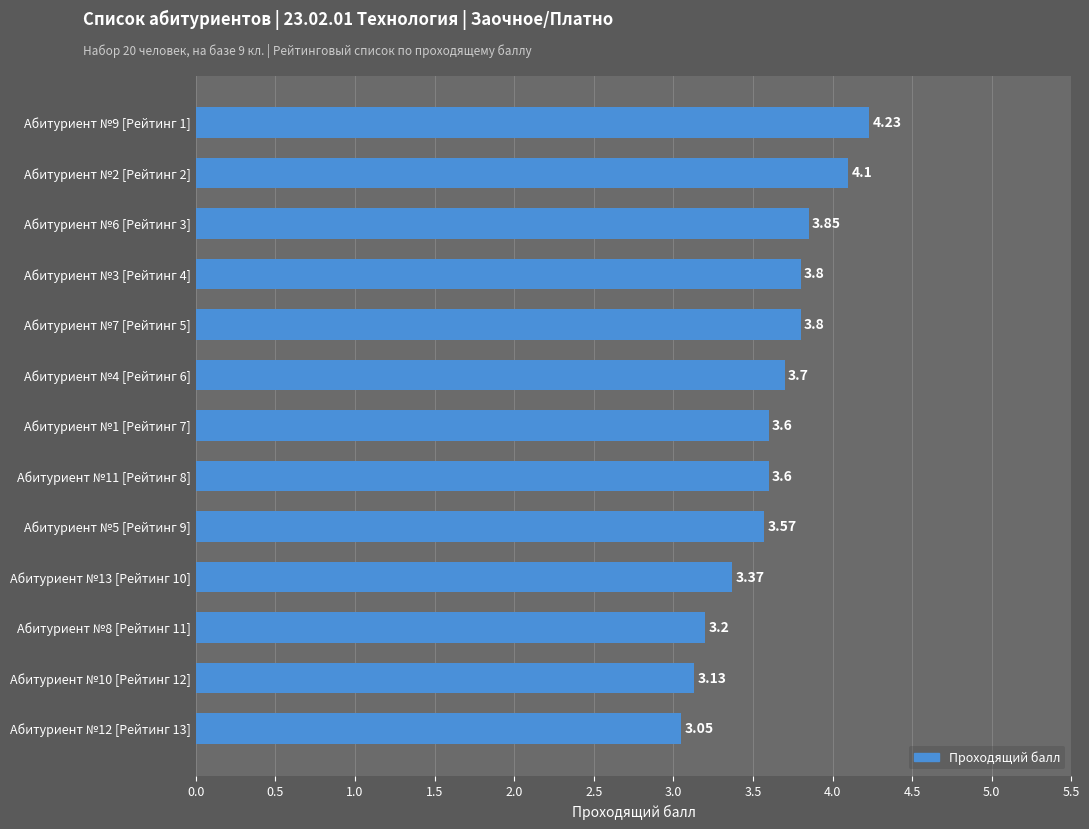

What is the ratio of the value at Абитуриент №13 [Рейтинг 10] to the value at Абитуриент №4 [Рейтинг 6]?

0.9